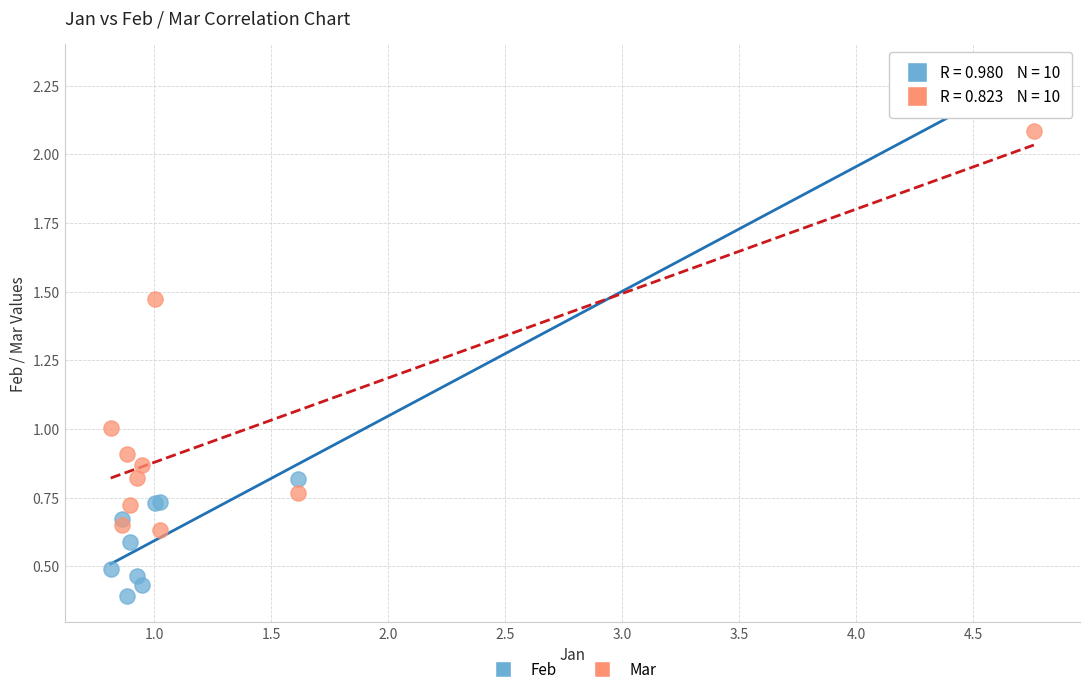

Which series contains the highest Y value?

Feb